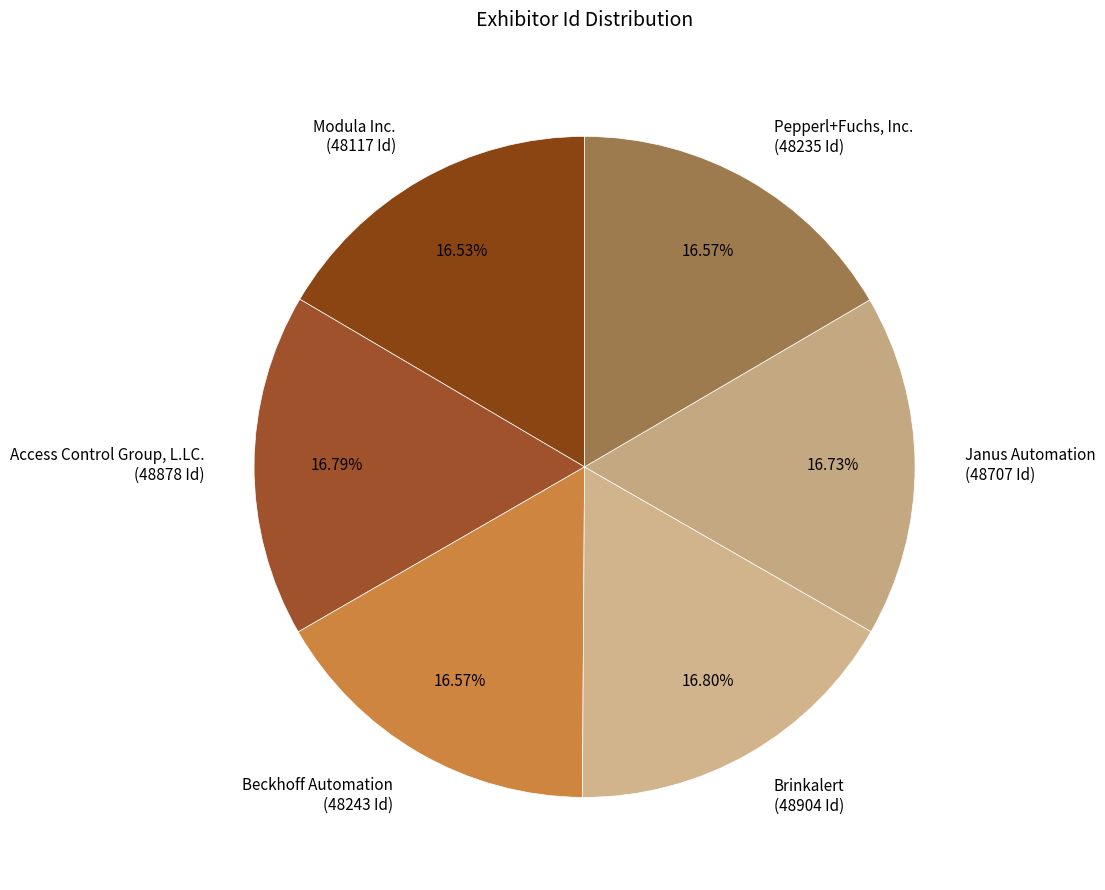

What percentage is NOT represented by Pepperl+Fuchs, Inc.?

83.4%